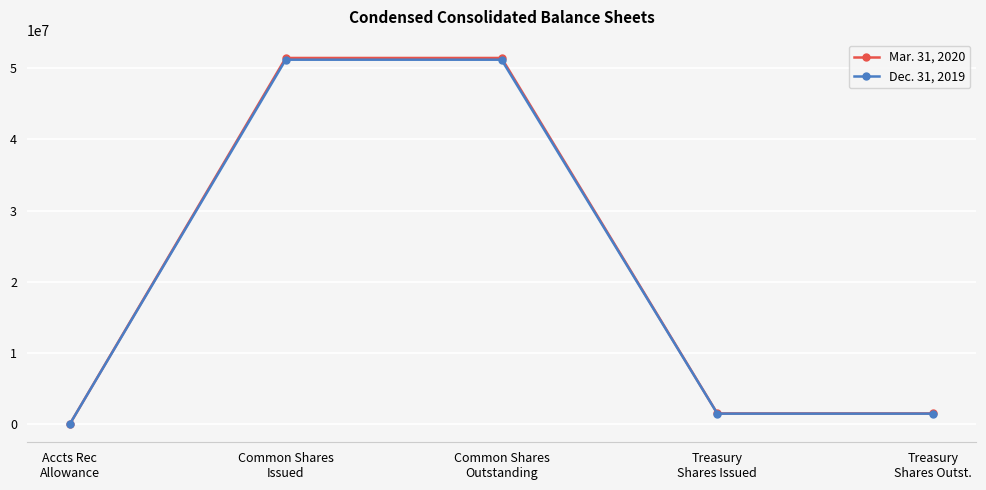

True or false: Dec. 31, 2019 has more than 2 points higher than both neighbors.

False